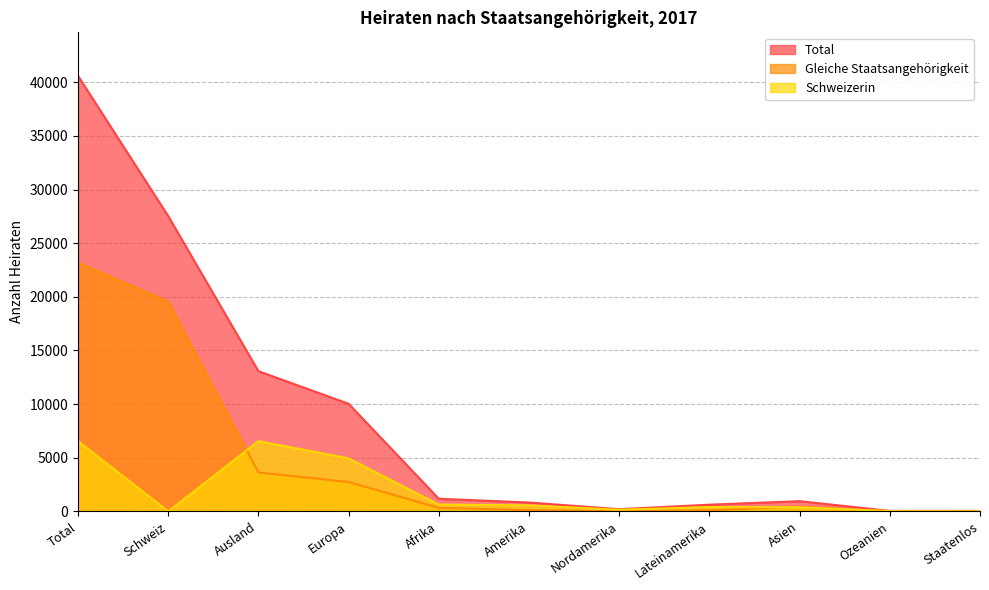

Which series has the largest range (max minus min)?

Total